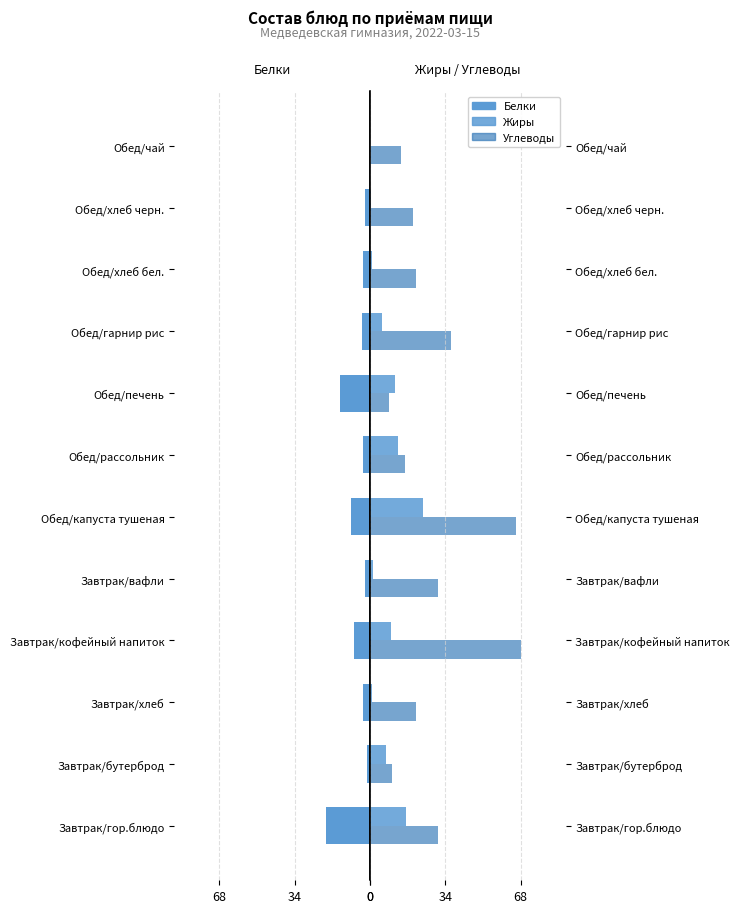

Rank the series by their maximum value, from lowest to highest.

Белки, Жиры, Углеводы